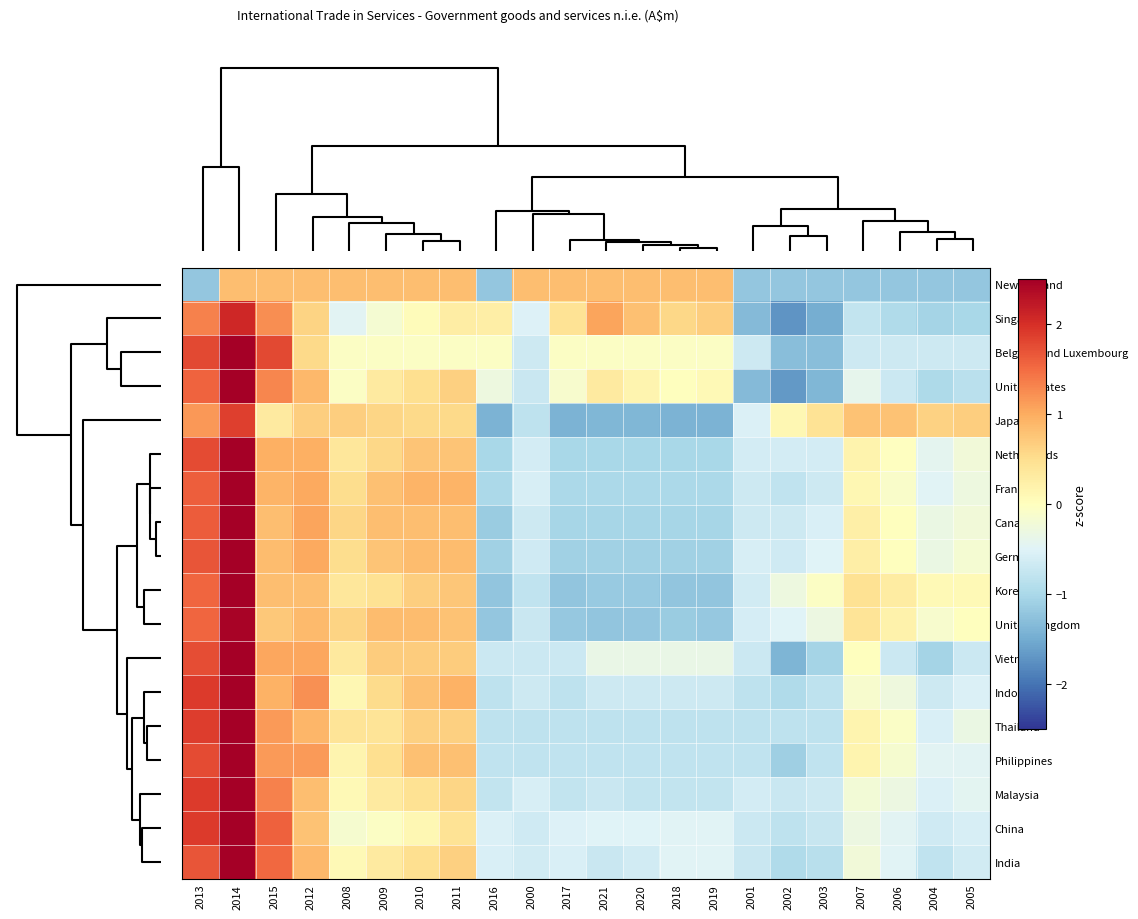

Reading right to left, transcribe all the data shown in this chart.

New Zealand: 2005=-1.2	2004=-1.2	2006=-1.2	2007=-1.2	2003=-1.2	2002=-1.2	2001=-1.2	2019=0.8	2018=0.8	2020=0.8	2021=0.8	2017=0.8	2000=0.8	2016=-1.2	2011=0.8	2010=0.8	2009=0.8	2008=0.8	2012=0.8	2015=0.8	2014=0.8	2013=-1.2
Singapore: 2005=-1.0	2004=-1.0	2006=-0.9	2007=-0.8	2003=-1.5	2002=-1.7	2001=-1.3	2019=0.7	2018=0.6	2020=0.8	2021=1.1	2017=0.4	2000=-0.5	2016=0.3	2011=0.3	2010=0.0	2009=-0.2	2008=-0.5	2012=0.6	2015=1.2	2014=2.1	2013=1.3
Belgium and Luxembourg: 2005=-0.7	2004=-0.7	2006=-0.7	2007=-0.7	2003=-1.3	2002=-1.3	2001=-0.7	2019=-0.1	2018=-0.1	2020=-0.1	2021=-0.1	2017=-0.1	2000=-0.7	2016=-0.1	2011=-0.1	2010=-0.1	2009=-0.1	2008=-0.1	2012=0.6	2015=1.8	2014=3.0	2013=1.8
United States: 2005=-0.8	2004=-1.0	2006=-0.7	2007=-0.4	2003=-1.4	2002=-1.7	2001=-1.3	2019=0.1	2018=0.0	2020=0.2	2021=0.3	2017=-0.1	2000=-0.7	2016=-0.3	2011=0.7	2010=0.5	2009=0.3	2008=-0.0	2012=0.9	2015=1.3	2014=2.6	2013=1.6
Japan: 2005=0.7	2004=0.6	2006=0.8	2007=0.8	2003=0.4	2002=0.1	2001=-0.5	2019=-1.4	2018=-1.4	2020=-1.4	2021=-1.4	2017=-1.4	2000=-0.8	2016=-1.4	2011=0.6	2010=0.6	2009=0.6	2008=0.7	2012=0.7	2015=0.3	2014=1.9	2013=1.2
Netherlands: 2005=-0.2	2004=-0.4	2006=-0.0	2007=0.2	2003=-0.6	2002=-0.6	2001=-0.6	2019=-1.0	2018=-1.0	2020=-1.0	2021=-1.0	2017=-1.0	2000=-0.6	2016=-1.0	2011=0.8	2010=0.8	2009=0.6	2008=0.4	2012=1.0	2015=1.0	2014=2.7	2013=1.8
France: 2005=-0.3	2004=-0.5	2006=-0.1	2007=0.1	2003=-0.7	2002=-0.8	2001=-0.7	2019=-1.0	2018=-1.0	2020=-1.0	2021=-1.0	2017=-1.0	2000=-0.6	2016=-1.0	2011=0.9	2010=0.9	2009=0.8	2008=0.5	2012=1.0	2015=0.9	2014=2.6	2013=1.6
Canada: 2005=-0.2	2004=-0.3	2006=0.0	2007=0.2	2003=-0.6	2002=-0.7	2001=-0.7	2019=-1.0	2018=-1.0	2020=-1.0	2021=-1.0	2017=-1.0	2000=-0.7	2016=-1.1	2011=0.8	2010=0.8	2009=0.8	2008=0.6	2012=1.1	2015=0.8	2014=2.6	2013=1.6
Germany: 2005=-0.2	2004=-0.3	2006=0.0	2007=0.3	2003=-0.5	2002=-0.7	2001=-0.6	2019=-1.1	2018=-1.1	2020=-1.1	2021=-1.1	2017=-1.1	2000=-0.7	2016=-1.1	2011=0.9	2010=0.9	2009=0.8	2008=0.5	2012=1.0	2015=0.9	2014=2.5	2013=1.7
Korea: 2005=0.1	2004=0.1	2006=0.3	2007=0.5	2003=-0.1	2002=-0.3	2001=-0.6	2019=-1.2	2018=-1.2	2020=-1.2	2021=-1.2	2017=-1.2	2000=-0.8	2016=-1.2	2011=0.8	2010=0.7	2009=0.5	2008=0.4	2012=0.8	2015=0.8	2014=2.6	2013=1.6
United Kingdom: 2005=0.0	2004=-0.1	2006=0.2	2007=0.4	2003=-0.3	2002=-0.5	2001=-0.6	2019=-1.2	2018=-1.1	2020=-1.2	2021=-1.2	2017=-1.2	2000=-0.7	2016=-1.2	2011=0.8	2010=0.9	2009=0.9	2008=0.6	2012=0.9	2015=0.7	2014=2.4	2013=1.6
Vietnam: 2005=-0.7	2004=-1.0	2006=-0.7	2007=0.0	2003=-1.0	2002=-1.4	2001=-0.7	2019=-0.3	2018=-0.3	2020=-0.3	2021=-0.3	2017=-0.7	2000=-0.7	2016=-0.7	2011=0.7	2010=0.7	2009=0.7	2008=0.3	2012=1.0	2015=1.0	2014=2.8	2013=1.7
Indonesia: 2005=-0.5	2004=-0.7	2006=-0.3	2007=-0.1	2003=-0.8	2002=-1.0	2001=-0.8	2019=-0.7	2018=-0.7	2020=-0.7	2021=-0.7	2017=-0.8	2000=-0.7	2016=-0.8	2011=1.0	2010=0.8	2009=0.5	2008=0.1	2012=1.2	2015=1.0	2014=2.7	2013=1.9
Thailand: 2005=-0.3	2004=-0.6	2006=-0.1	2007=0.2	2003=-0.8	2002=-0.8	2001=-0.8	2019=-0.8	2018=-0.8	2020=-0.8	2021=-0.8	2017=-0.8	2000=-0.8	2016=-0.8	2011=0.7	2010=0.7	2009=0.4	2008=0.4	2012=0.9	2015=1.1	2014=2.9	2013=1.9
Philippines: 2005=-0.5	2004=-0.5	2006=-0.1	2007=0.2	2003=-0.8	2002=-1.1	2001=-0.8	2019=-0.8	2018=-0.8	2020=-0.8	2021=-0.8	2017=-0.8	2000=-0.8	2016=-0.8	2011=0.8	2010=0.8	2009=0.5	2008=0.2	2012=1.1	2015=1.1	2014=2.7	2013=1.8
Malaysia: 2005=-0.4	2004=-0.5	2006=-0.3	2007=-0.2	2003=-0.7	2002=-0.7	2001=-0.6	2019=-0.8	2018=-0.8	2020=-0.8	2021=-0.7	2017=-0.8	2000=-0.6	2016=-0.8	2011=0.6	2010=0.5	2009=0.3	2008=0.1	2012=0.8	2015=1.3	2014=3.1	2013=1.9
China: 2005=-0.6	2004=-0.6	2006=-0.5	2007=-0.3	2003=-0.7	2002=-0.8	2001=-0.7	2019=-0.5	2018=-0.5	2020=-0.5	2021=-0.5	2017=-0.5	2000=-0.6	2016=-0.5	2011=0.4	2010=0.1	2009=-0.0	2008=-0.2	2012=0.8	2015=1.6	2014=3.2	2013=1.9
India: 2005=-0.6	2004=-0.8	2006=-0.5	2007=-0.2	2003=-0.9	2002=-1.0	2001=-0.7	2019=-0.5	2018=-0.5	2020=-0.6	2021=-0.7	2017=-0.6	2000=-0.6	2016=-0.6	2011=0.6	2010=0.5	2009=0.3	2008=0.1	2012=0.9	2015=1.5	2014=3.1	2013=1.7